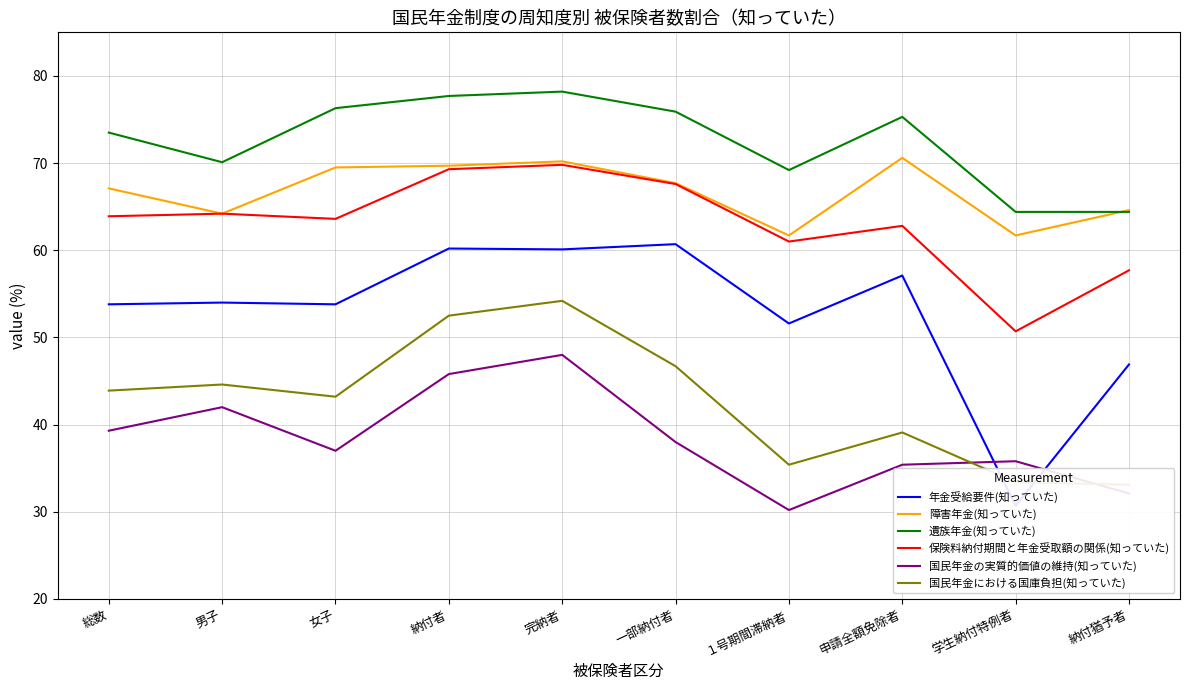

Between 総数 and 納付者, which series saw the biggest shift?

国民年金における国庫負担(知っていた)